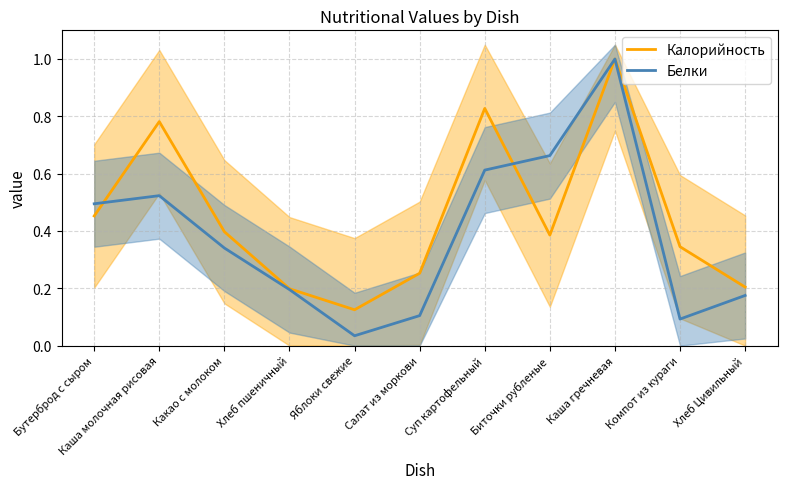

Reading right to left, list all the values displayed in this chart.

Калорийность: Хлеб Цивильный=0.2	Компот из кураги=0.3	Каша гречневая=1.0	Биточки рубленые=0.4	Суп картофельный=0.8	Салат из моркови=0.3	Яблоки свежие=0.1	Хлеб пшеничный=0.2	Какао с молоком=0.4	Каша молочная рисовая=0.8	Бутерброд с сыром=0.5
Белки: Хлеб Цивильный=0.2	Компот из кураги=0.1	Каша гречневая=1.0	Биточки рубленые=0.7	Суп картофельный=0.6	Салат из моркови=0.1	Яблоки свежие=0.0	Хлеб пшеничный=0.2	Какао с молоком=0.3	Каша молочная рисовая=0.5	Бутерброд с сыром=0.5